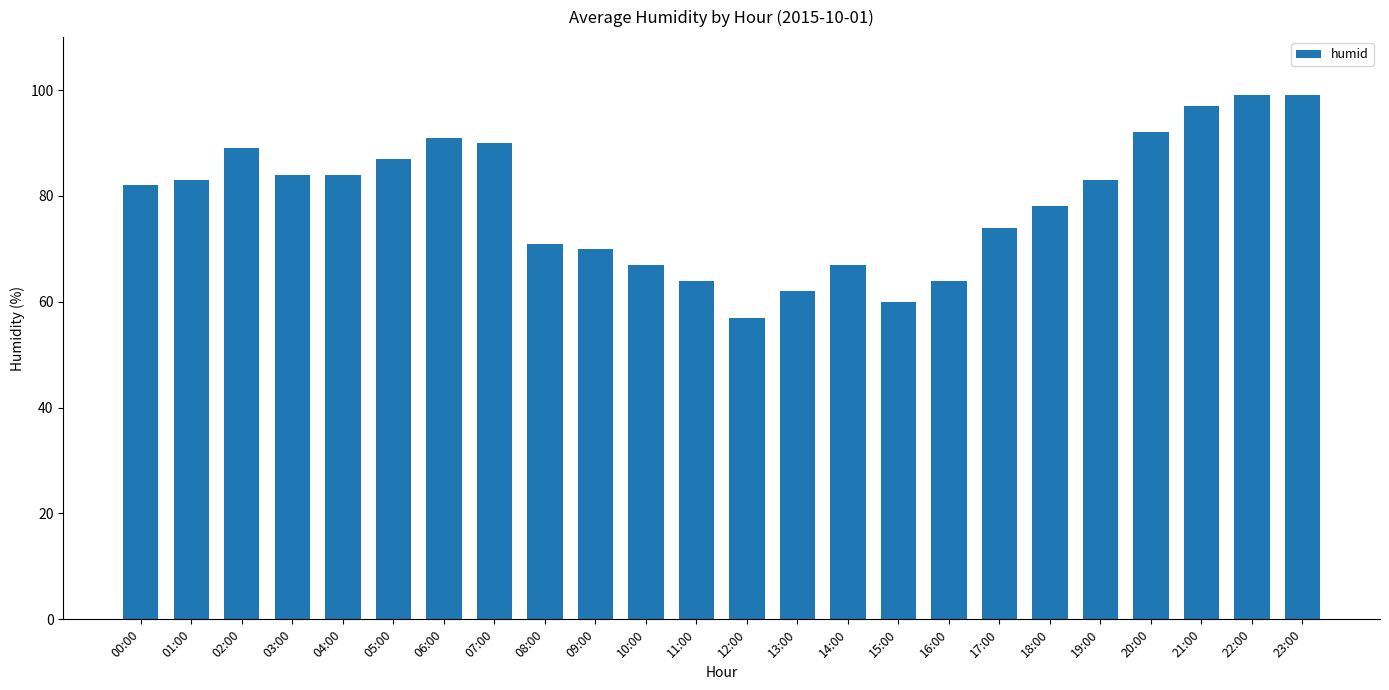

What is the sum of all values?

1894